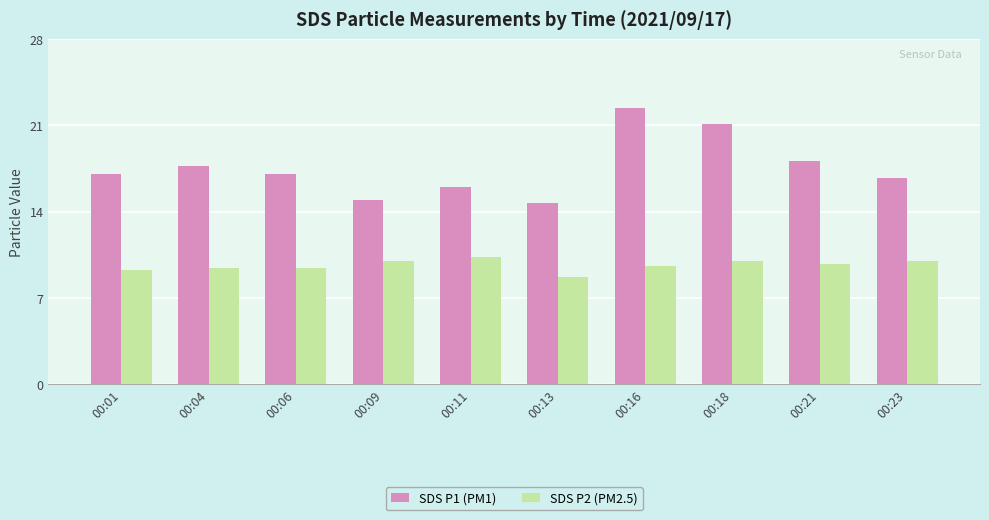

At how many categories does at least one series exceed 14?

10